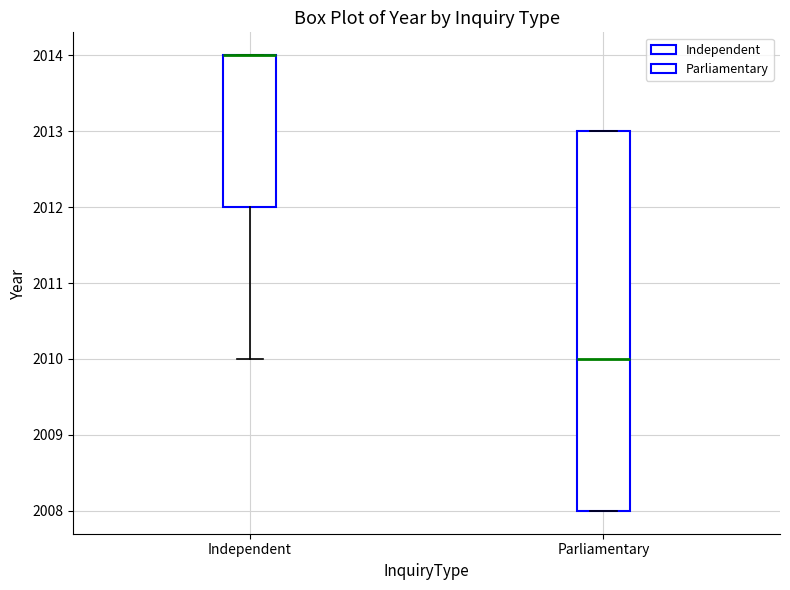

Reading left to right, transcribe this box plot: for each box, give where its median line is, the range the box spans, and where its two whiskers end, as read against the y-axis. The values are not printed on the chart, so give them approximately, as read against the axis.

Independent: median 2014 (drawn on the box's upper edge), box 2012 to 2014, whiskers 2010 to 2014
Parliamentary: median 2010, box 2008 to 2013, whiskers 2008 to 2013